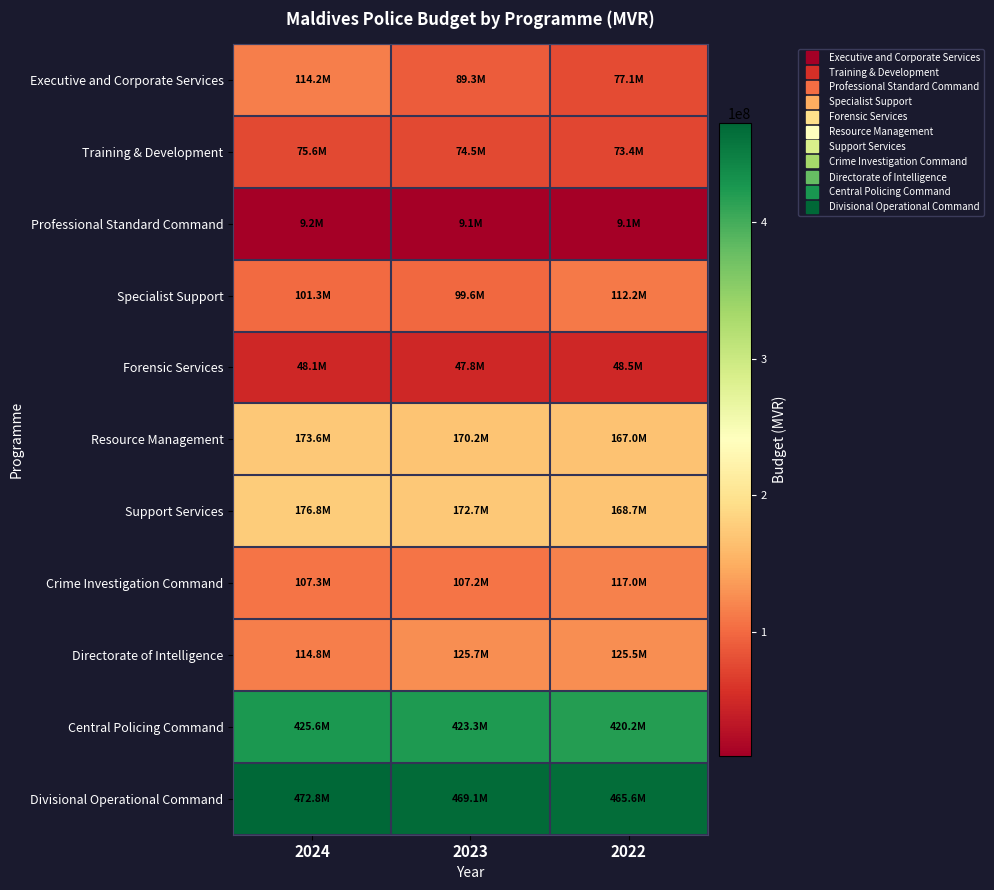

Reading left to right, extract all data points from this chart.

Executive and Corporate Services: 2024=114232188	2023=89335655	2022=77092850
Training & Development: 2024=75583568	2023=74471422	2022=73391668
Professional Standard Command: 2024=9150321	2023=9145500	2022=9140820
Specialist Support: 2024=101306912	2023=99551771	2022=112235250
Forensic Services: 2024=48074202	2023=47827867	2022=48548707
Resource Management: 2024=173615104	2023=170237518	2022=166958308
Support Services: 2024=176787300	2023=172673613	2022=168679746
Crime Investigation Command: 2024=107300229	2023=107188213	2022=116959463
Directorate of Intelligence: 2024=114780822	2023=125742931	2022=125501335
Central Policing Command: 2024=425605914	2023=423316954	2022=420204669
Divisional Operational Command: 2024=472782551	2023=469129963	2022=465583777